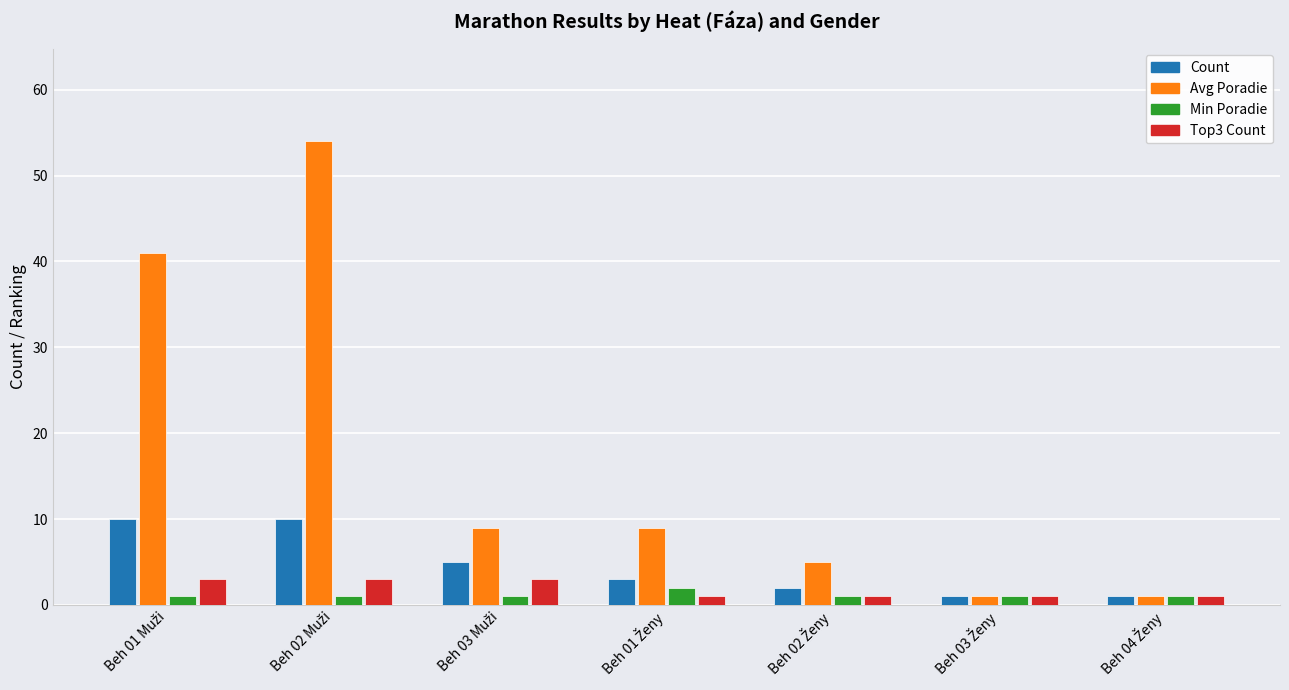

Reading left to right, extract all data points from this chart.

Count: 10	10	5	3	2	1	1
Avg Poradie: 41	54	9	9	5	1	1
Min Poradie: 1	1	1	2	1	1	1
Top3 Count: 3	3	3	1	1	1	1